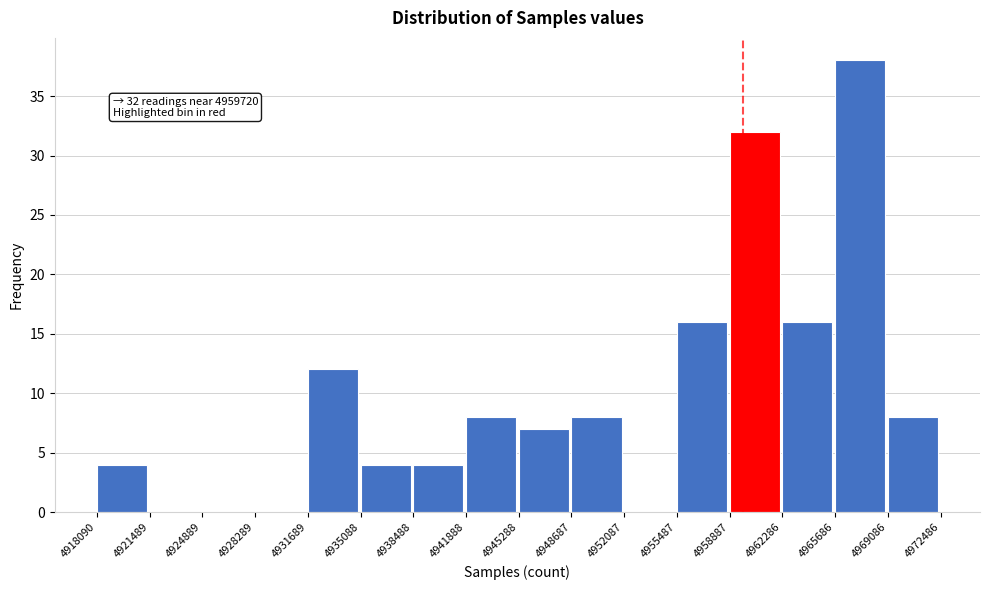

Which range on the x-axis has the tallest bar?

4965686 to 4969086